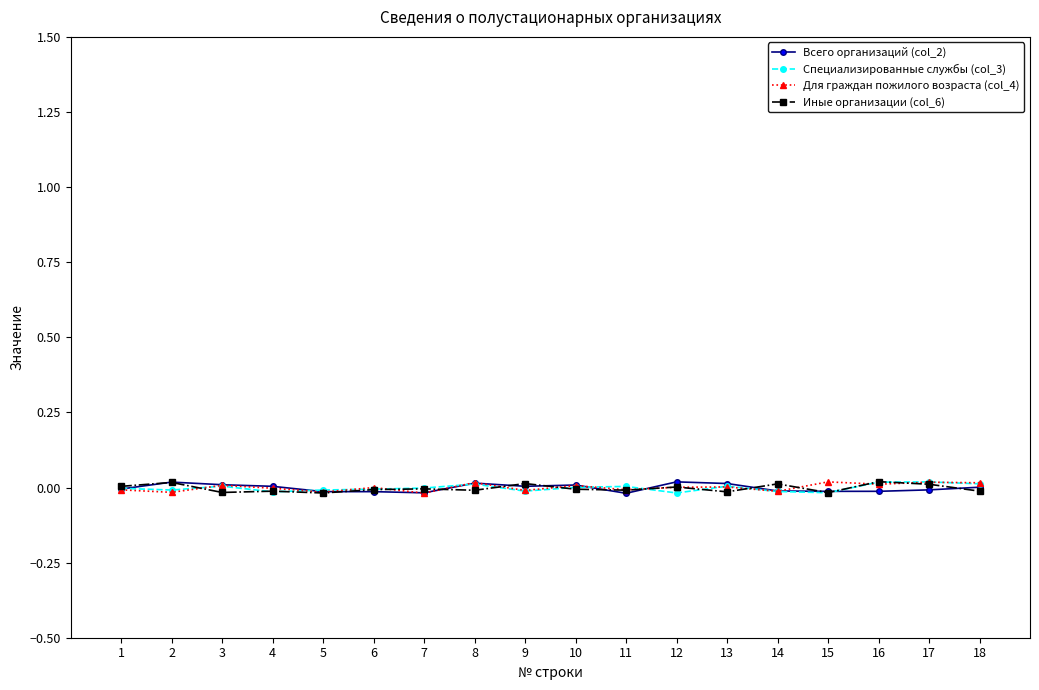

The value of Всего организаций (col_2) at 4 is 0.0. True or false?

True